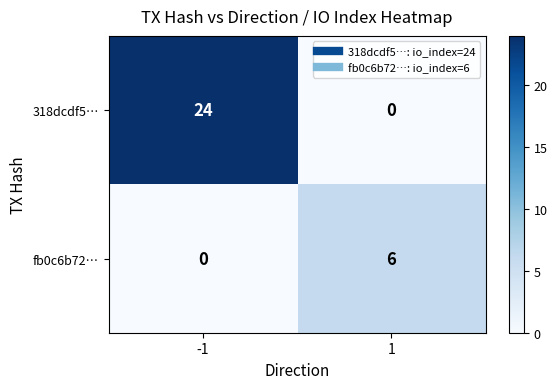

Count the number of categories in the chart.

2